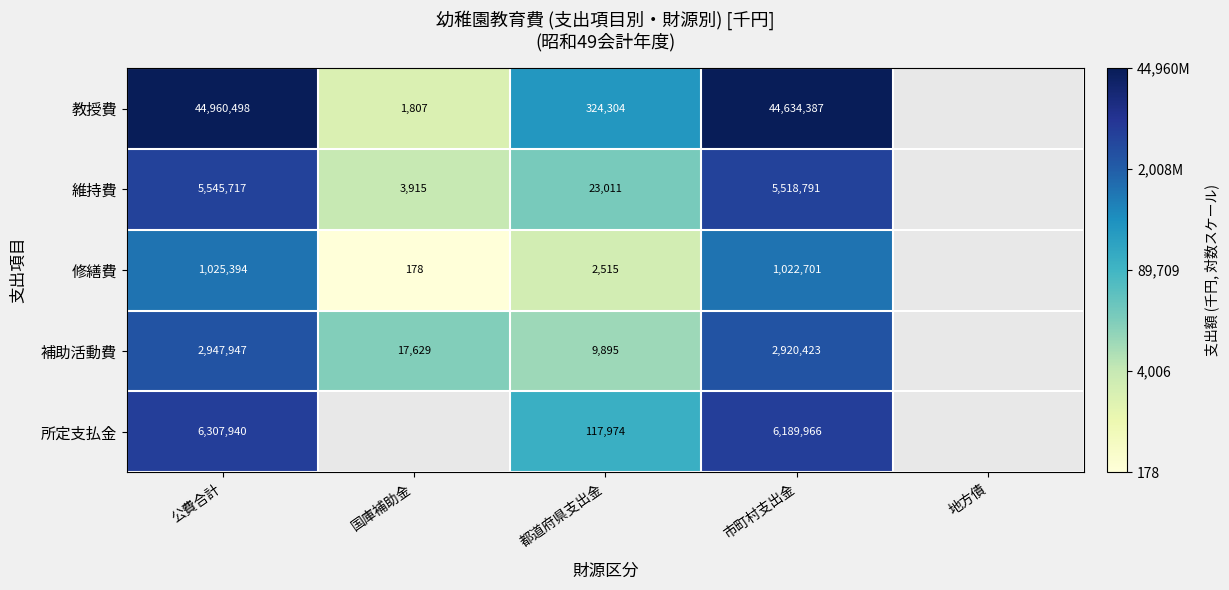

The 補助活動費 series shows 16.5 at 国庫補助金. True or false?

False